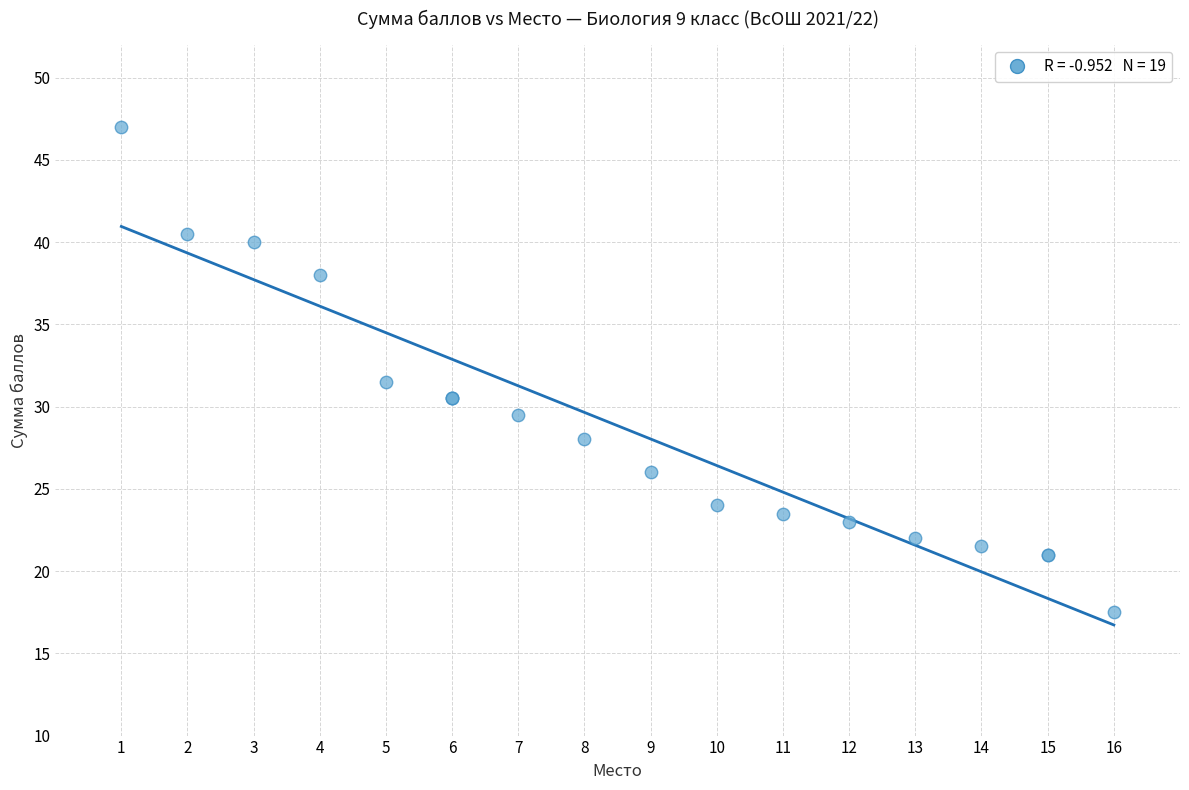

What Y value in the scatter plot is closest to 32?

31.5